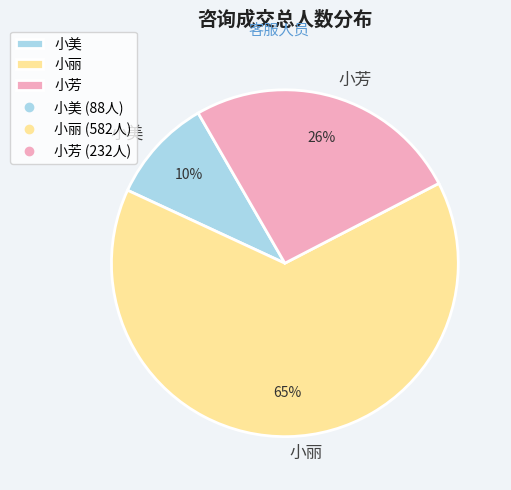

To the nearest percent, what portion does 小芳 represent?

26%